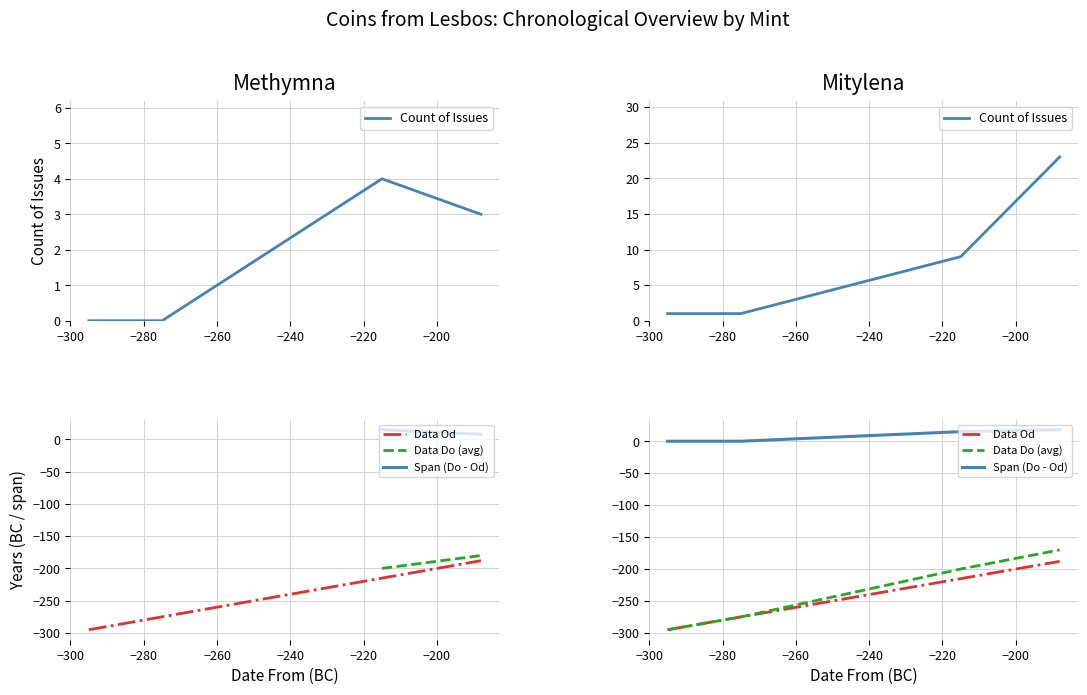

What is the greatest value displayed?

23